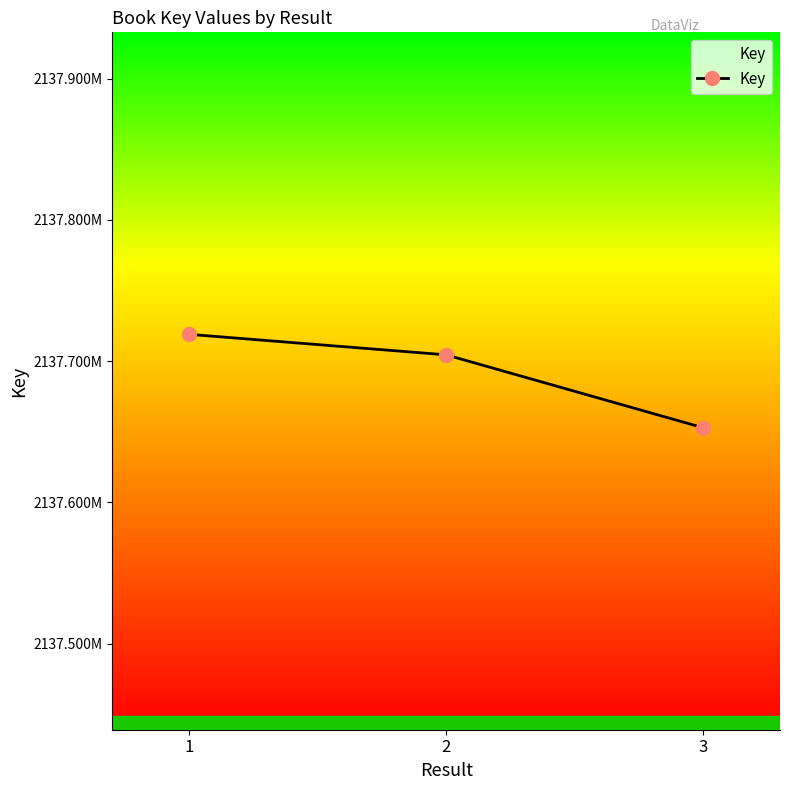

Reading left to right, list all the values displayed in this chart.

2137718908	2137704402	2137652839